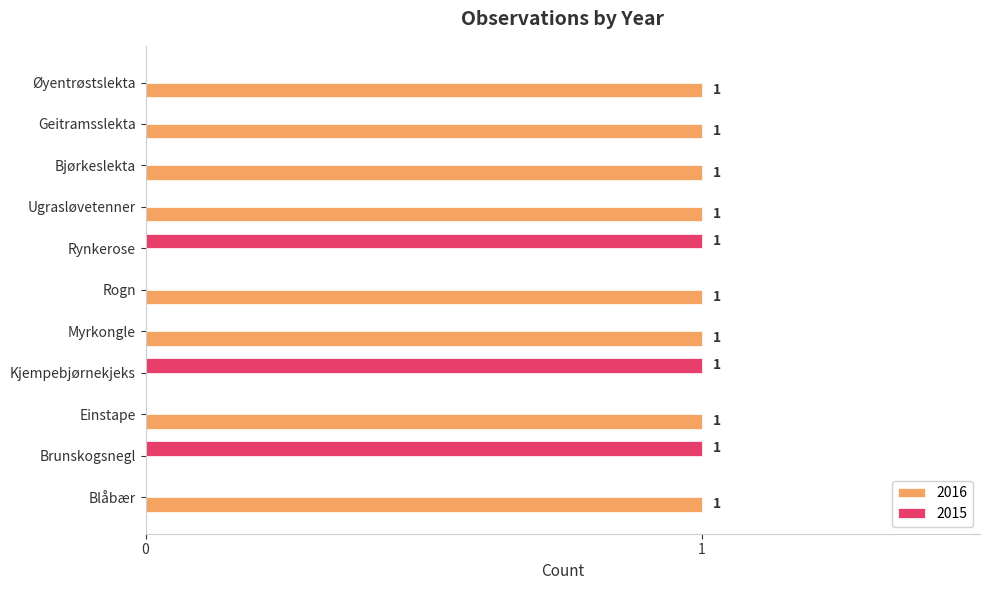

The value of 2016 at Rogn is 1. True or false?

True